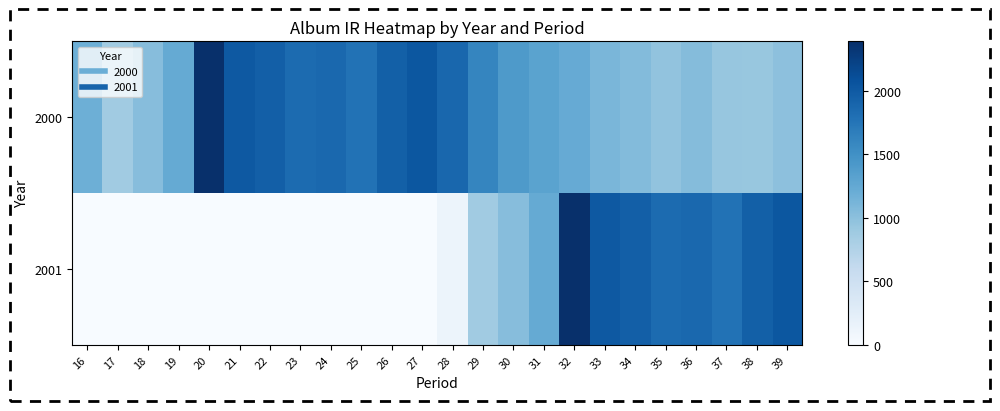

At which category is the sum across all series the highest?

32